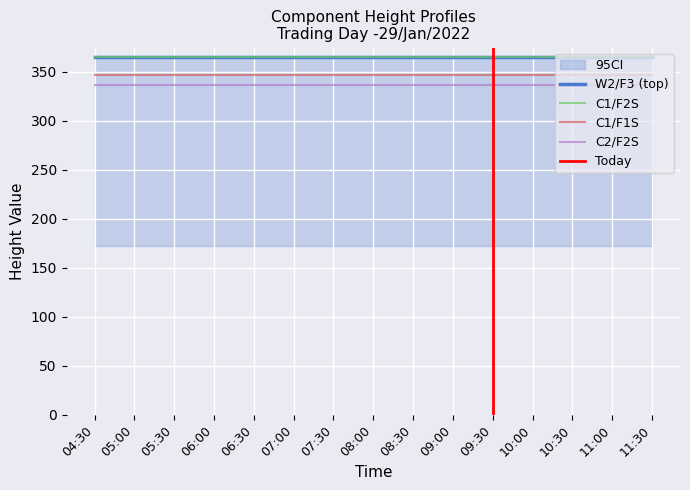

True or false: W2/F3 and C1/F2S intersect in this chart.

False